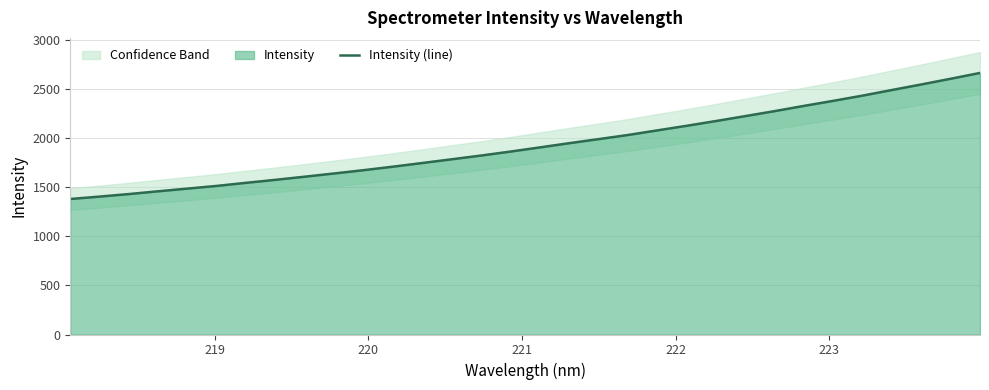

What is the maximum value for Intensity (line)?

2663.2